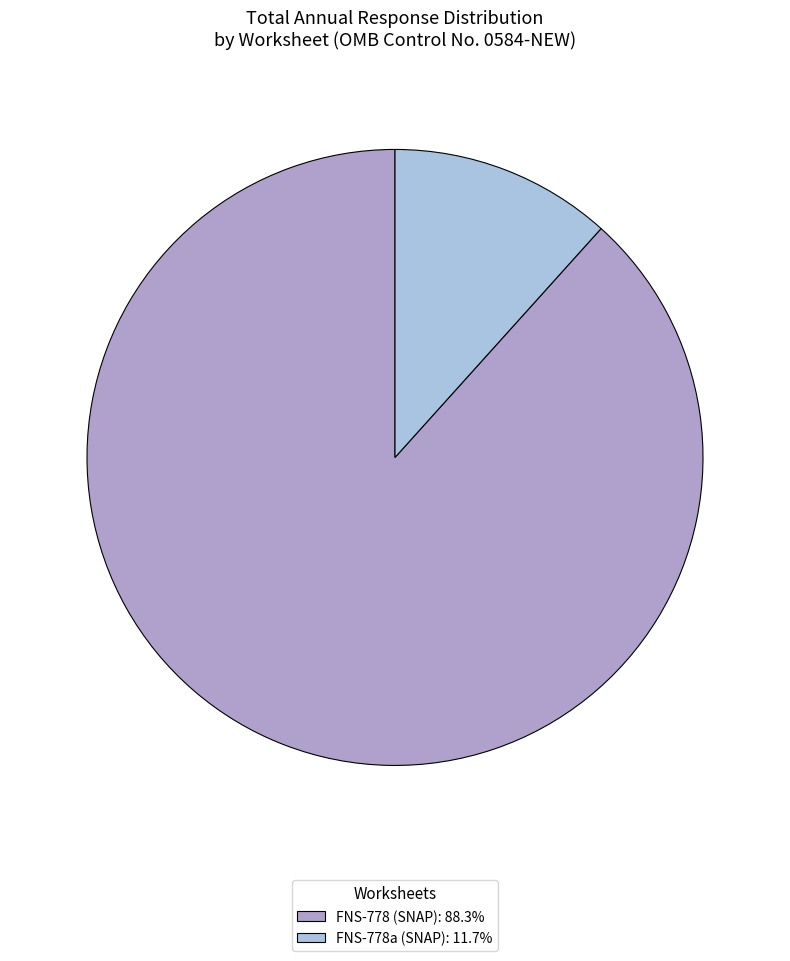

Is it true that FNS-778 (SNAP) is 75% of the pie?

False